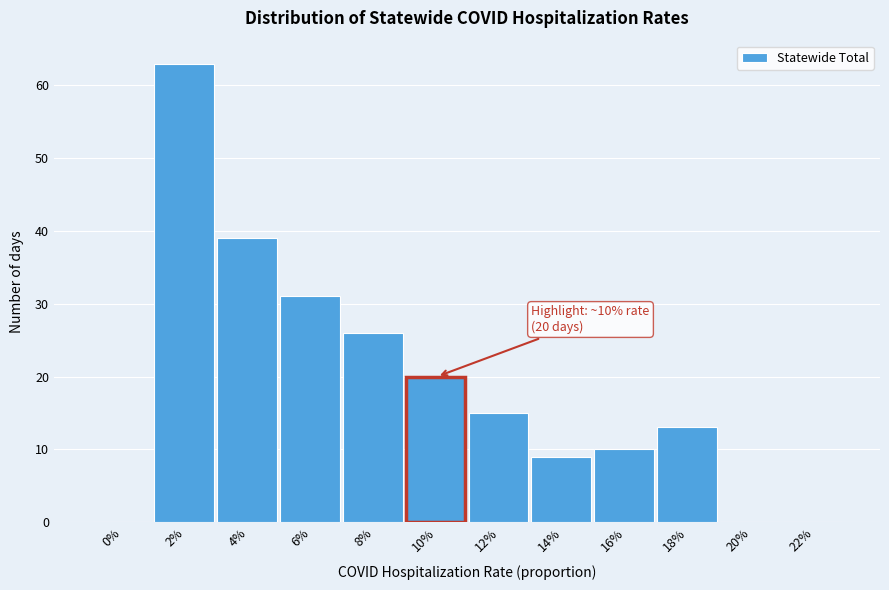

Reading left to right, extract all data points from this chart.

0%=0	2%=63	4%=39	6%=31	8%=26	10%=20	12%=15	14%=9	16%=10	18%=13	20%=0	22%=0